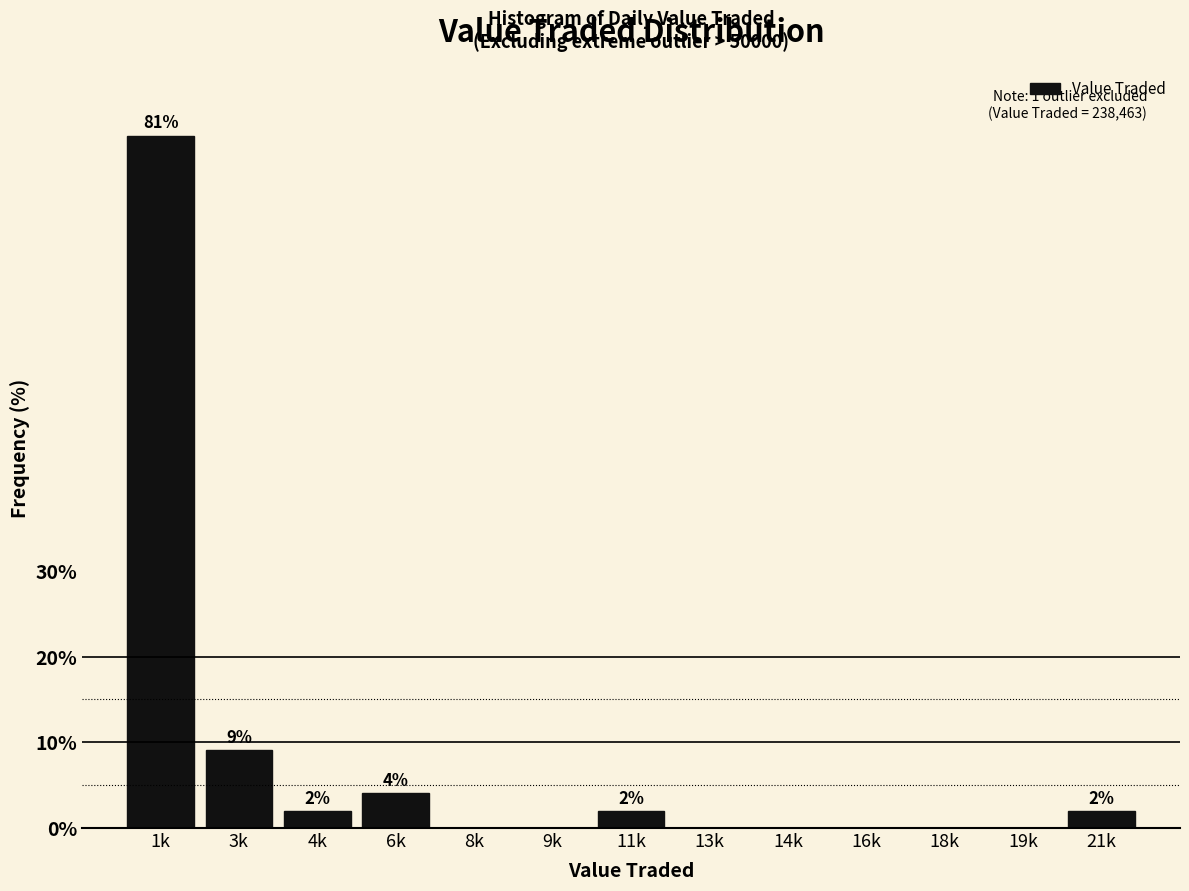

Reading left to right, extract all data points from this chart.

1k=80.8	3k=9.1	4k=2.0	6k=4.0	8k=0.0	9k=0.0	11k=2.0	13k=0.0	14k=0.0	16k=0.0	18k=0.0	19k=0.0	21k=2.0